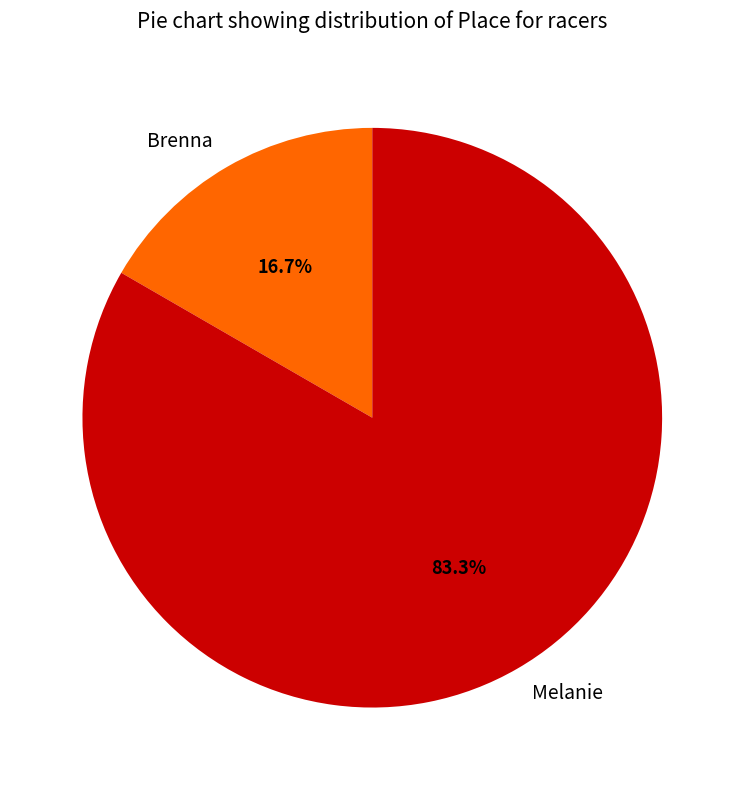

To the nearest percent, what is the difference between the largest and smallest slice percentages?

67%